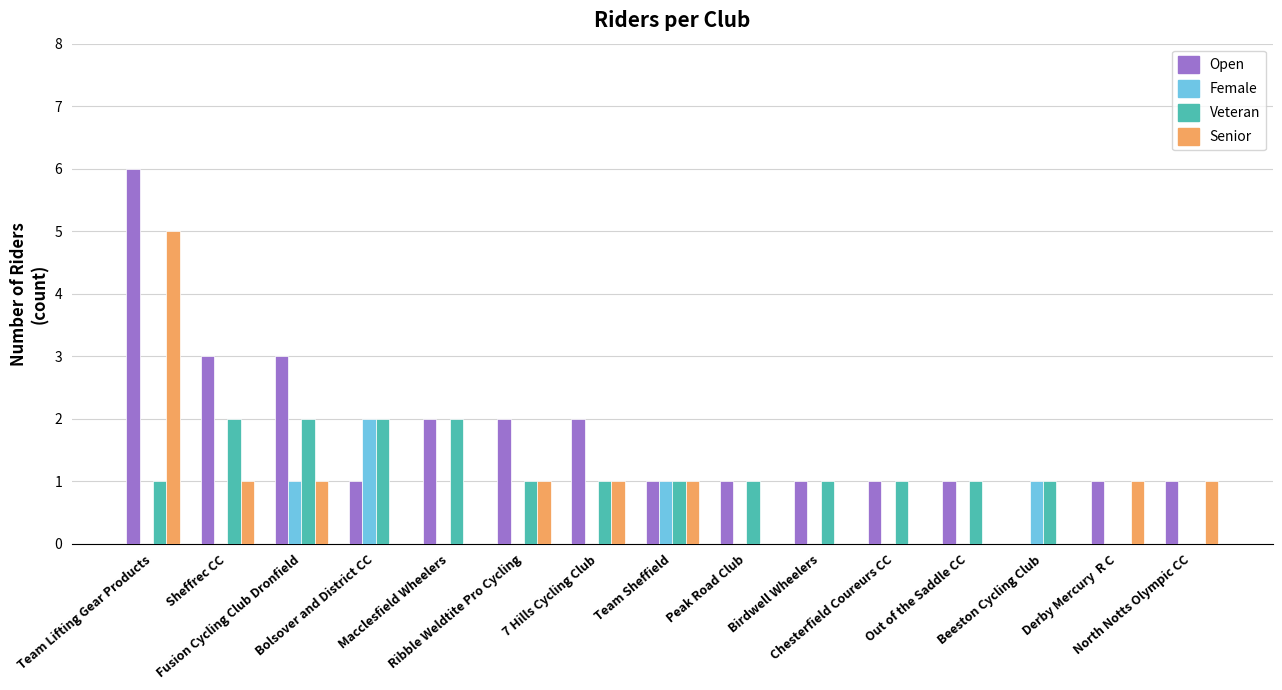

What is the greatest value displayed?

6